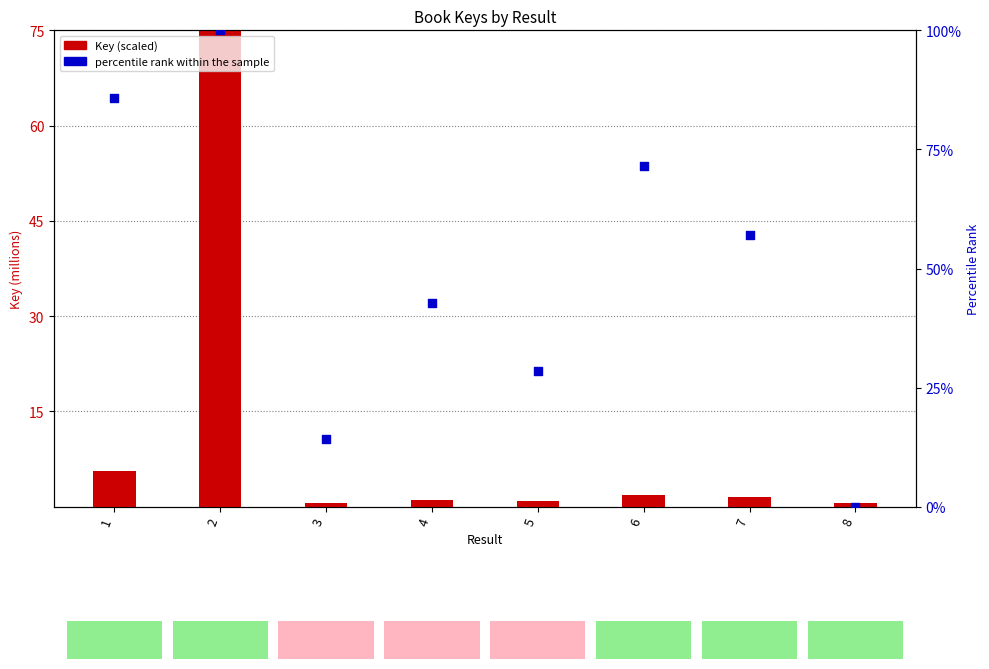

At how many categories does at least one series exceed 72?

1